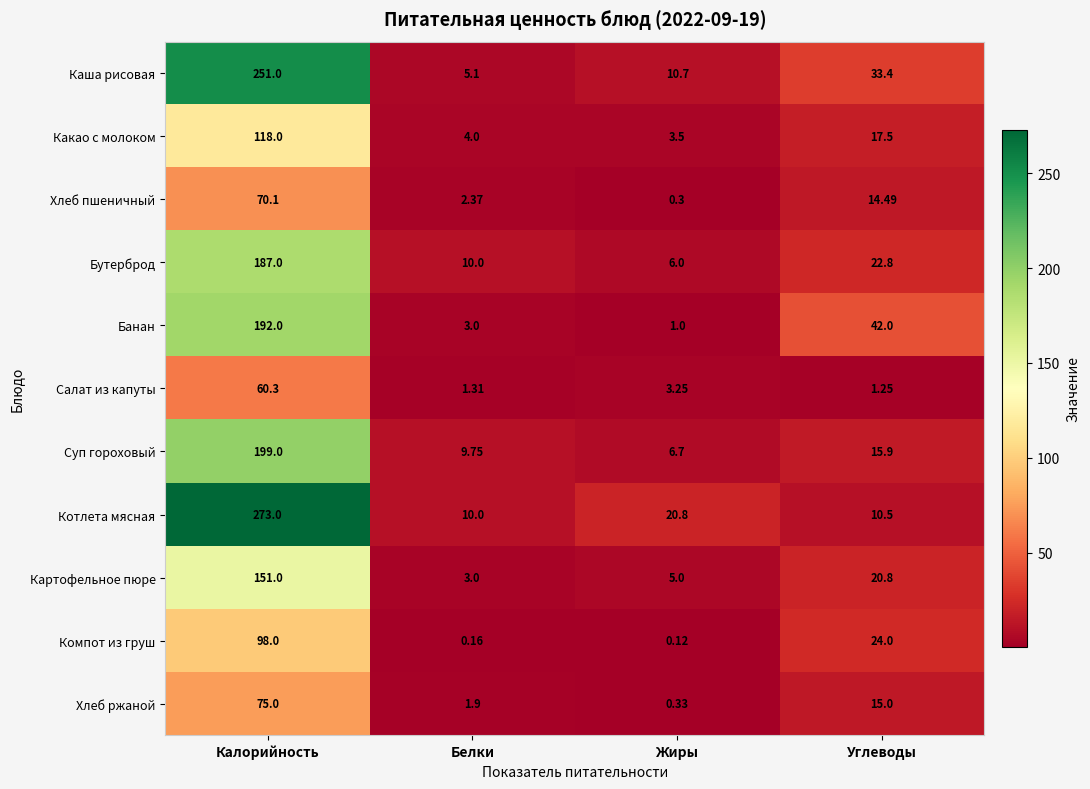

At which category does the chart reach its minimum across all series?

Жиры